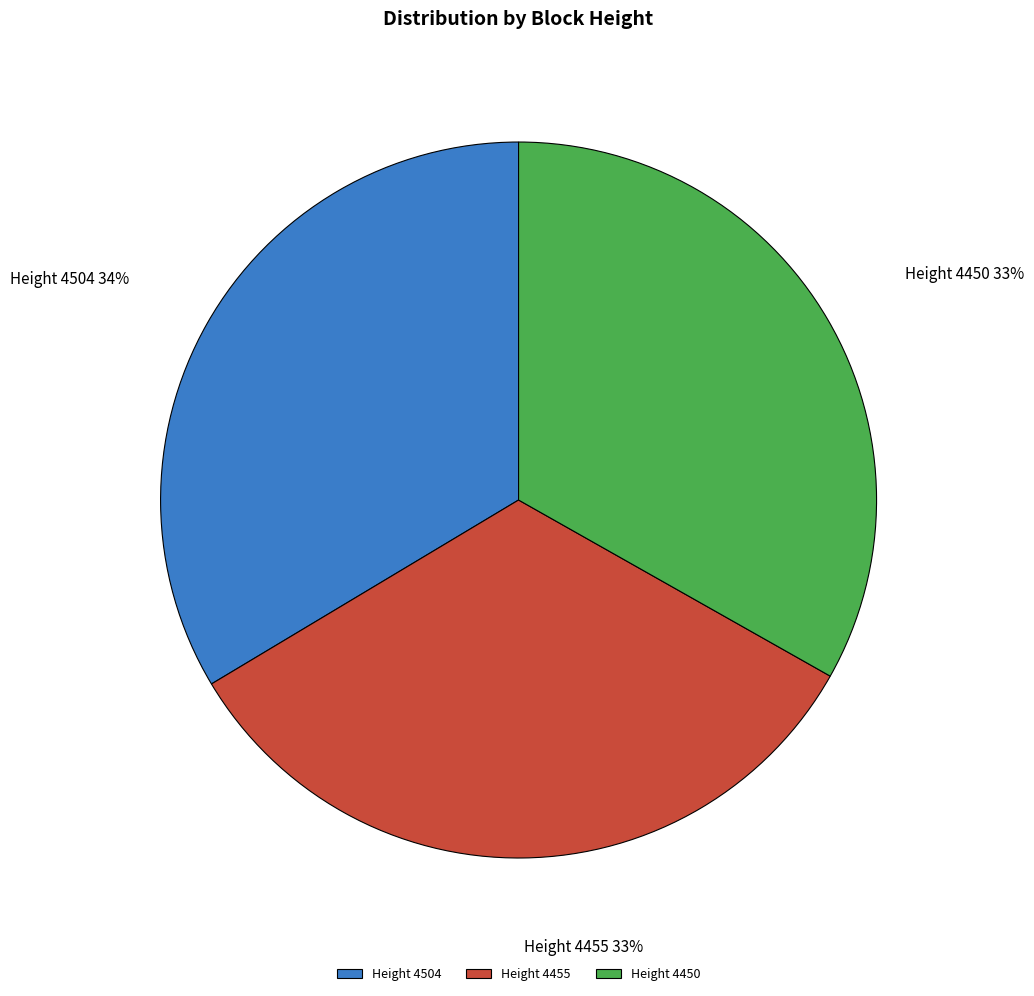

The Height 4450 slice represents 33% of the pie. True or false?

True